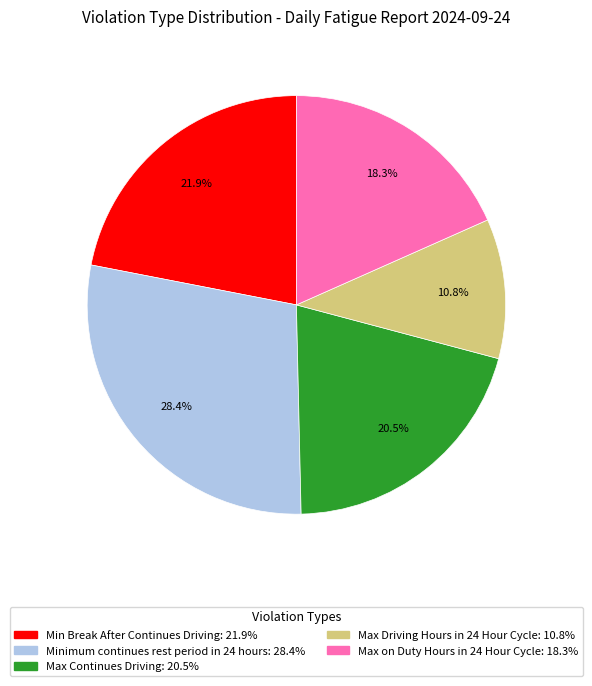

To the nearest percent, what is the average slice percentage?

20%